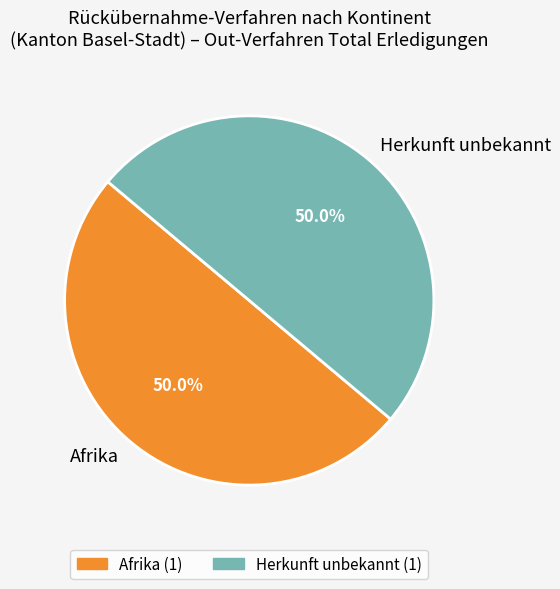

How many slices are in this pie chart?

2